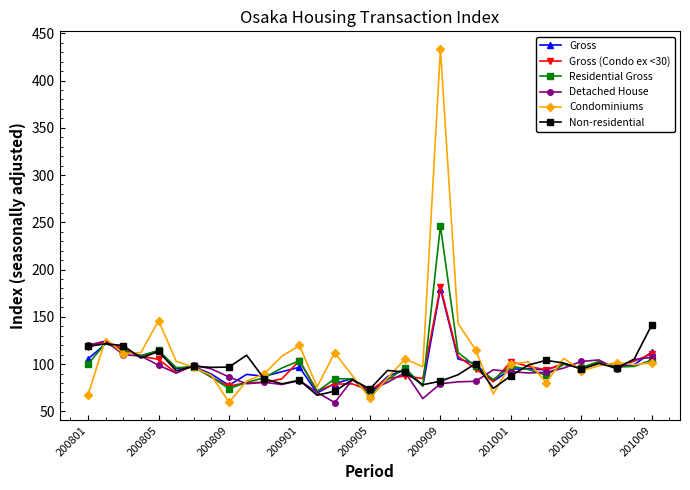

True or false: Gross (Condo ex <30) has more than 1 interior local peaks.

True